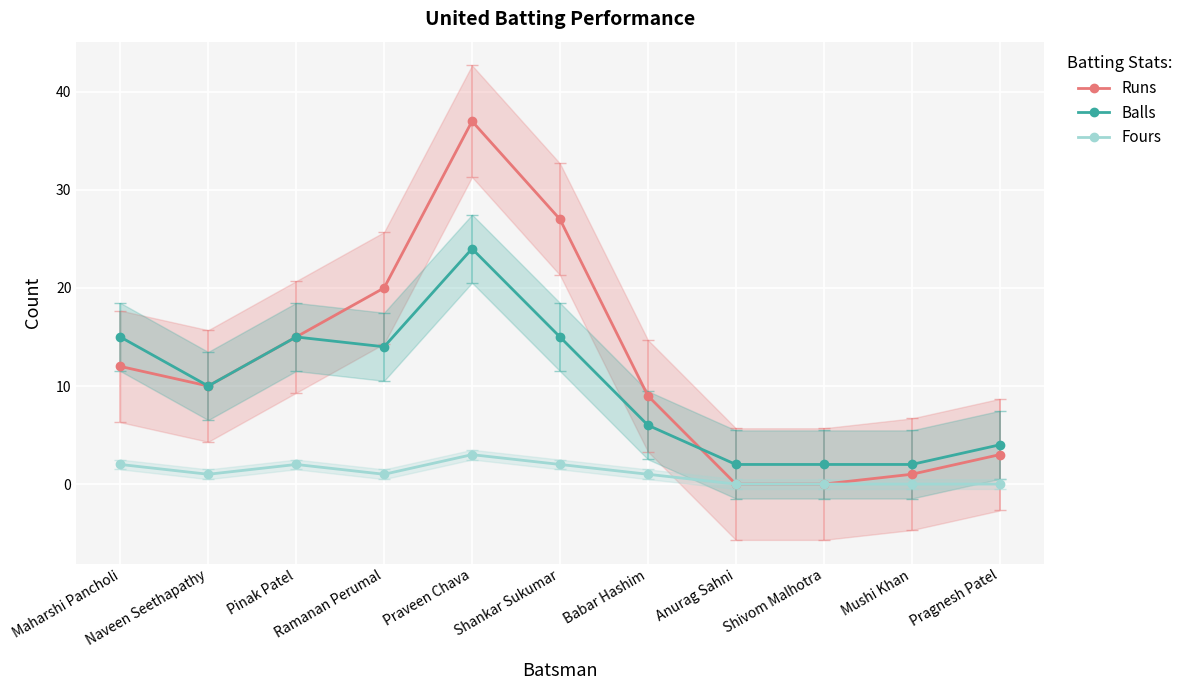

What is the difference between the second highest and second lowest values in the Runs series?

27